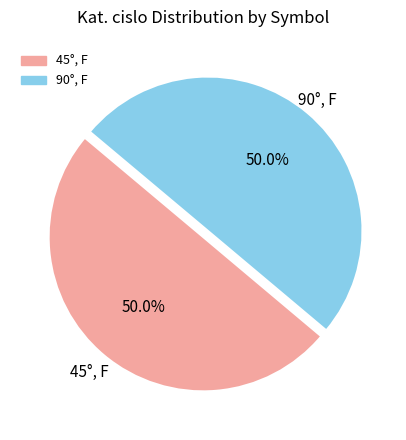

Approximately how many times larger is the value at 45°, F compared to 90°, F?

1.0